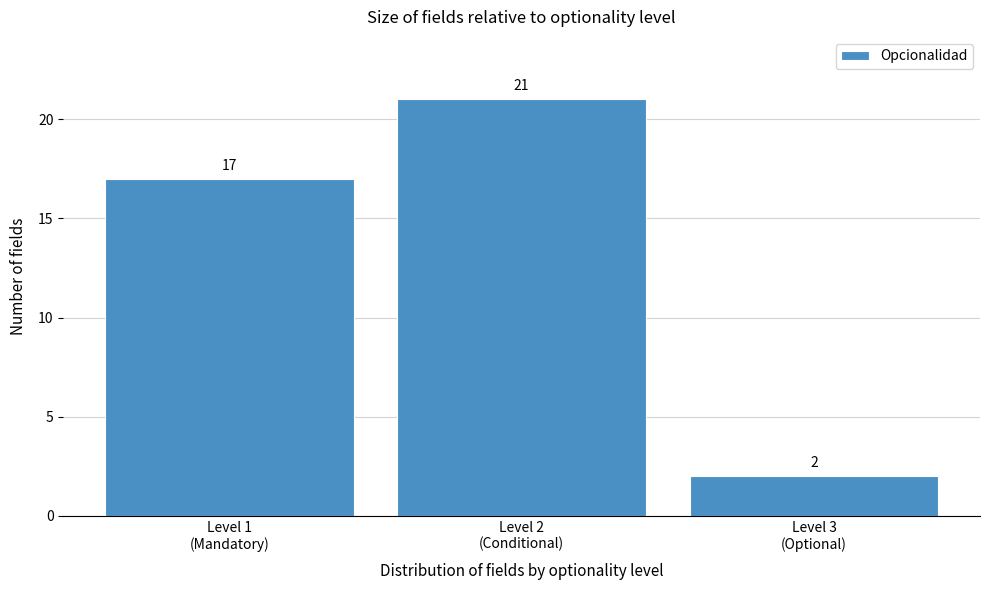

Reading left to right, list all the values displayed in this chart.

17	21	2